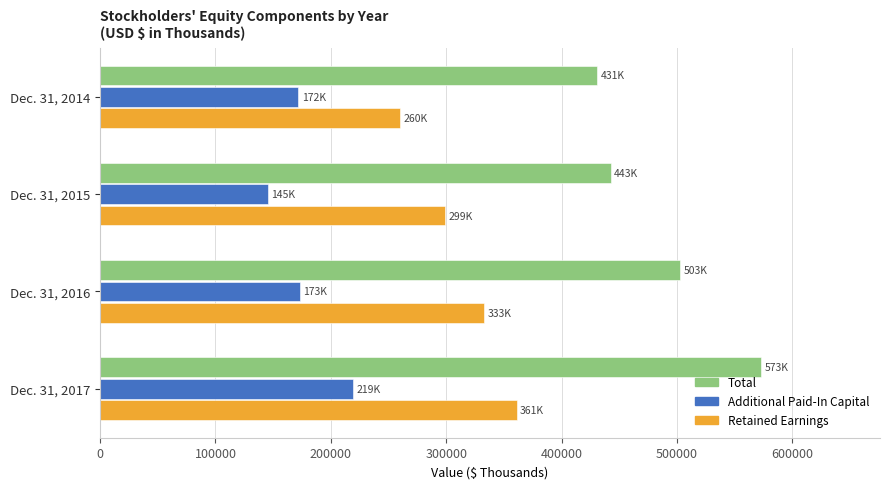

The value of Retained Earnings at Dec. 31, 2015 is 190670. True or false?

False